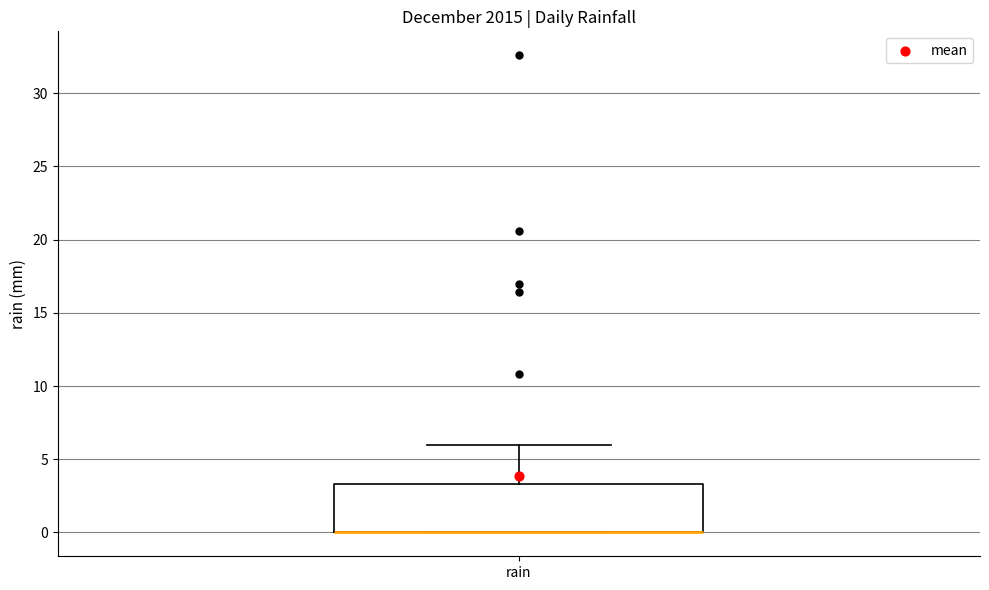

Read this box plot against the y-axis: the position of the median line, the range covered by the box, and the ends of both whiskers. The values are not printed on the chart, so give them approximately, as read against the axis.

median 0.0 (drawn on the box's lower edge), box 0.0 to 3.5, whiskers 0.0 to 6.0